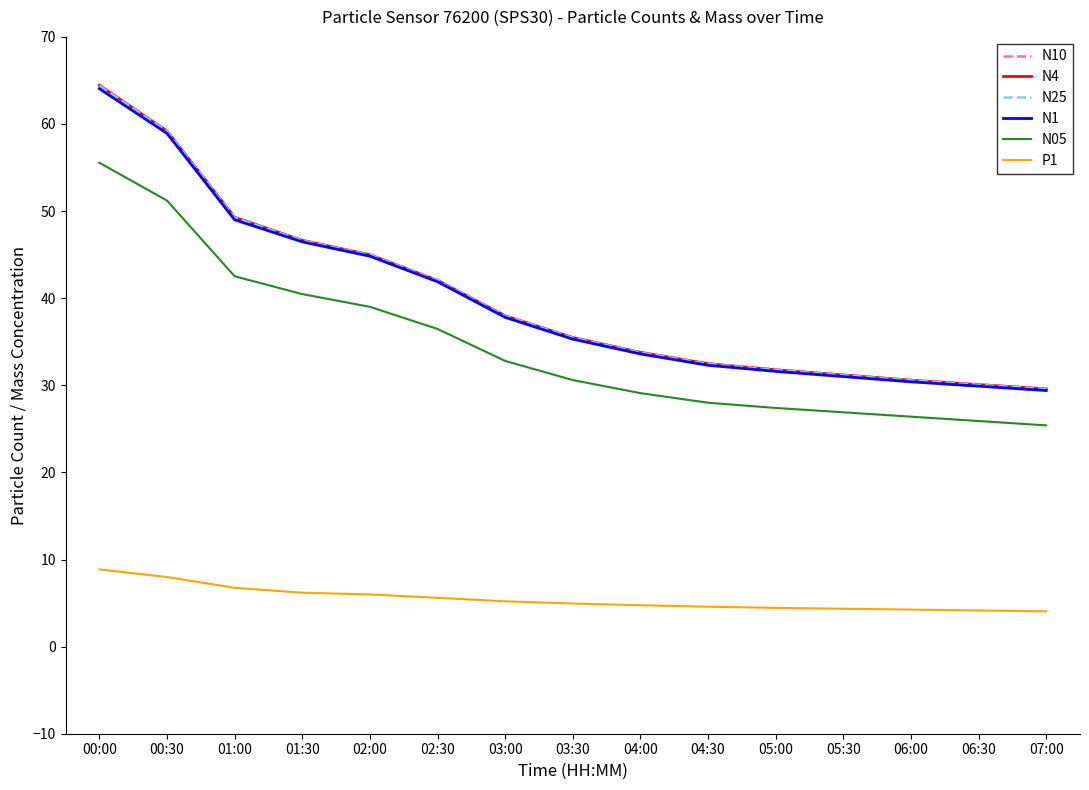

The P1 series shows 11.9 at 00:30. True or false?

False